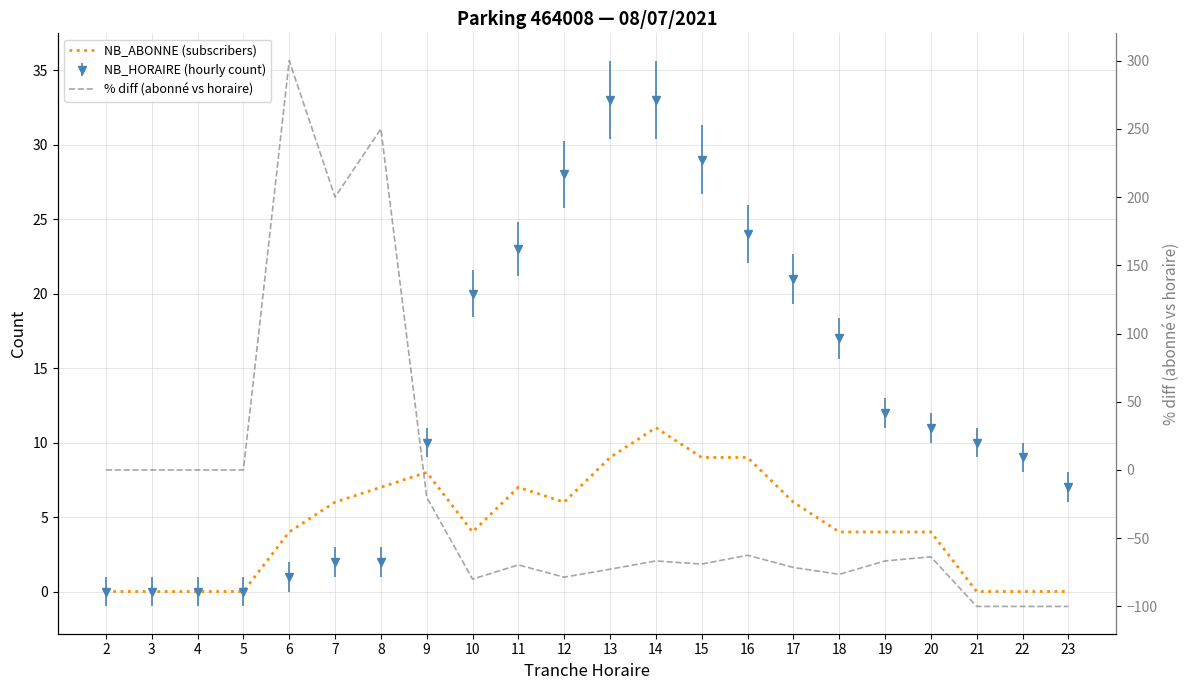

The value of % diff (abonné vs horaire) at 16 is -32.4. True or false?

False